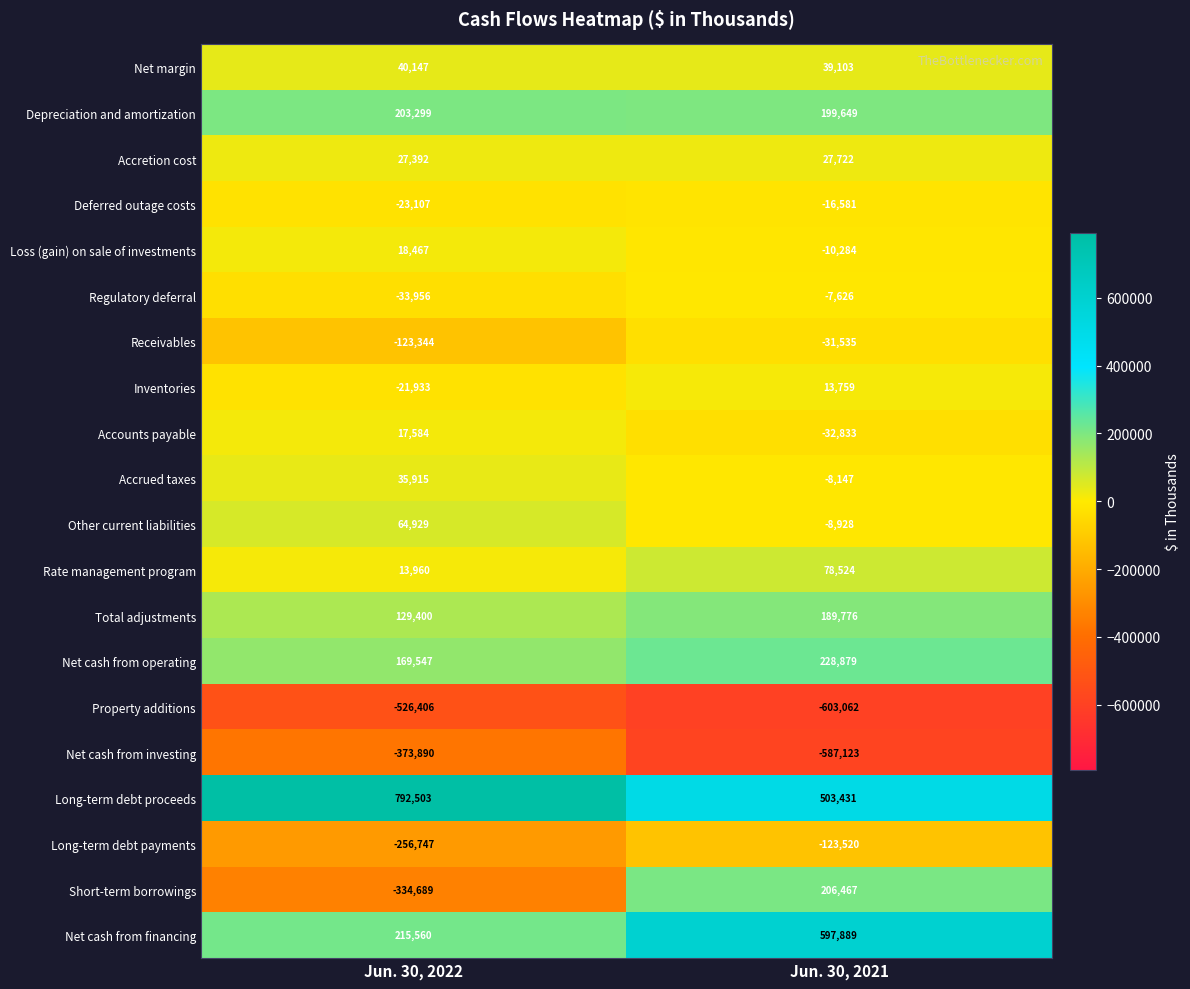

What is the sum of the Net cash from financing values at Jun. 30, 2022 and Jun. 30, 2021?

813449